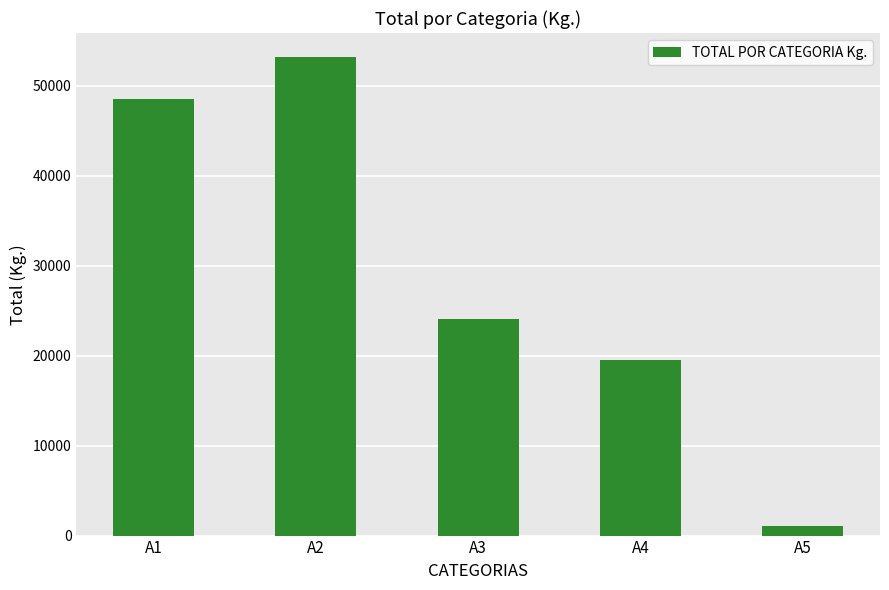

Which category has the highest value across all series?

A2